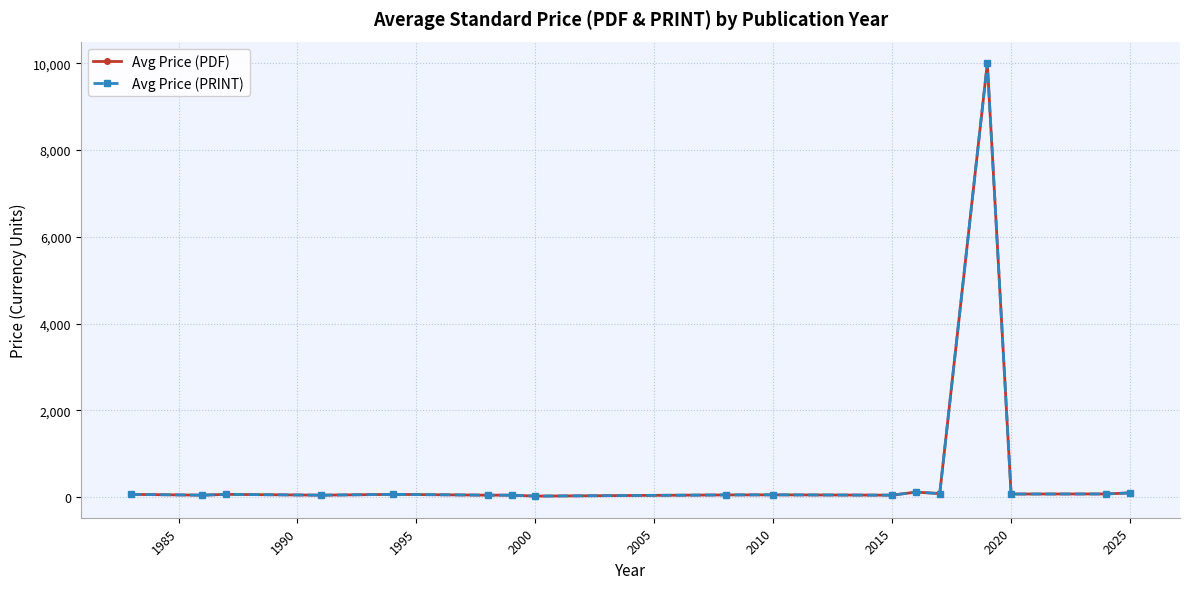

Reading left to right, list all the values displayed in this chart.

Avg Price (PDF): 61.0	43.0	61.0	43.0	61.0	43.0	43.0	21.5	48.5	50.3	43.0	113.3	79.7	10000.0	69.0	70.9	95.3
Avg Price (PRINT): 61.0	43.0	61.0	43.0	61.0	43.0	43.0	21.5	48.5	50.3	43.0	113.3	79.7	10000.0	69.0	70.9	95.3